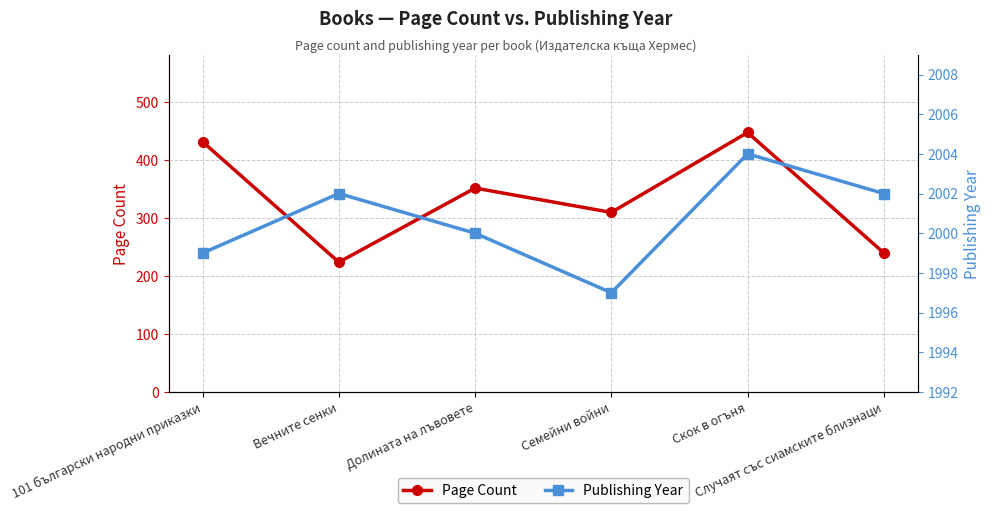

What are all the series names shown in the legend?

Page Count, Publishing Year